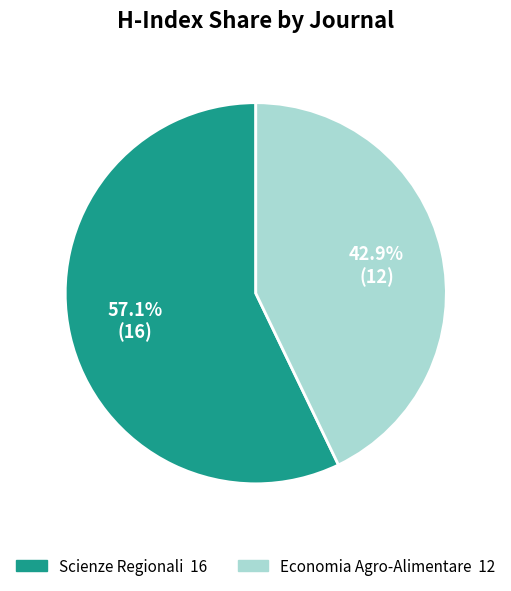

Which category has the biggest portion of the pie?

Scienze Regionali